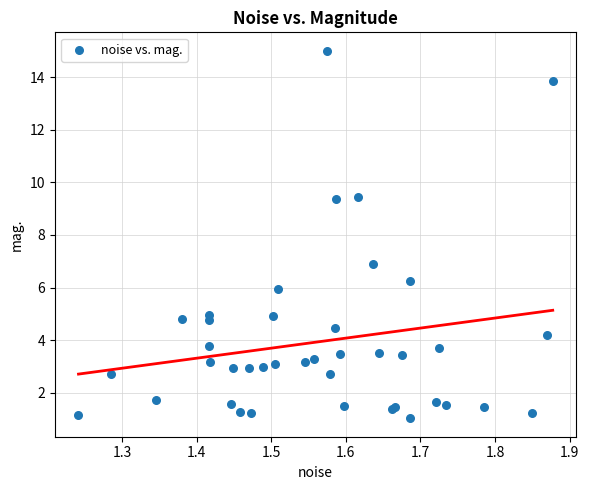

What Y value in the scatter plot is closest to 8?

6.9